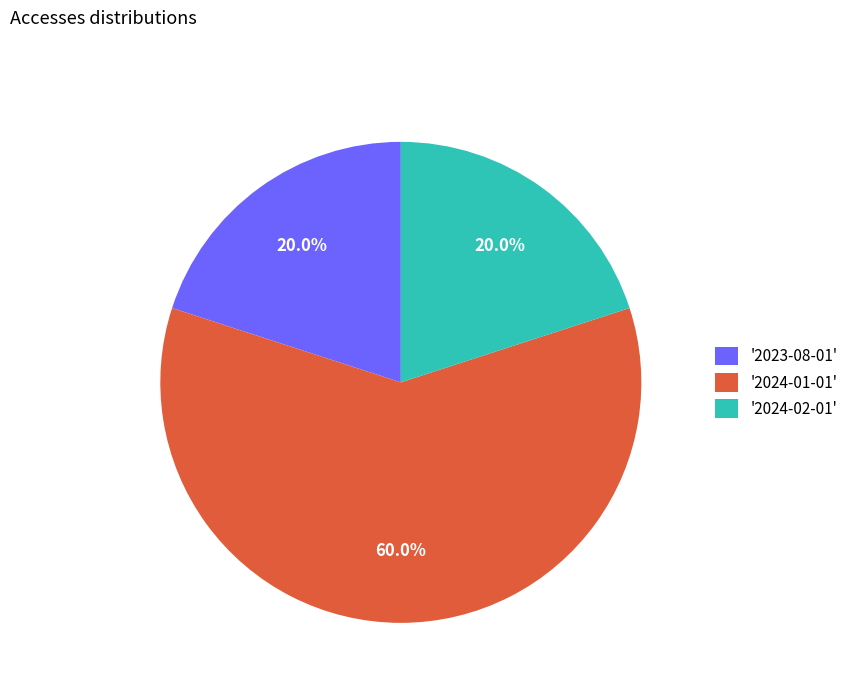

Which has a higher value, '2023-08-01' or '2024-01-01'?

'2024-01-01'